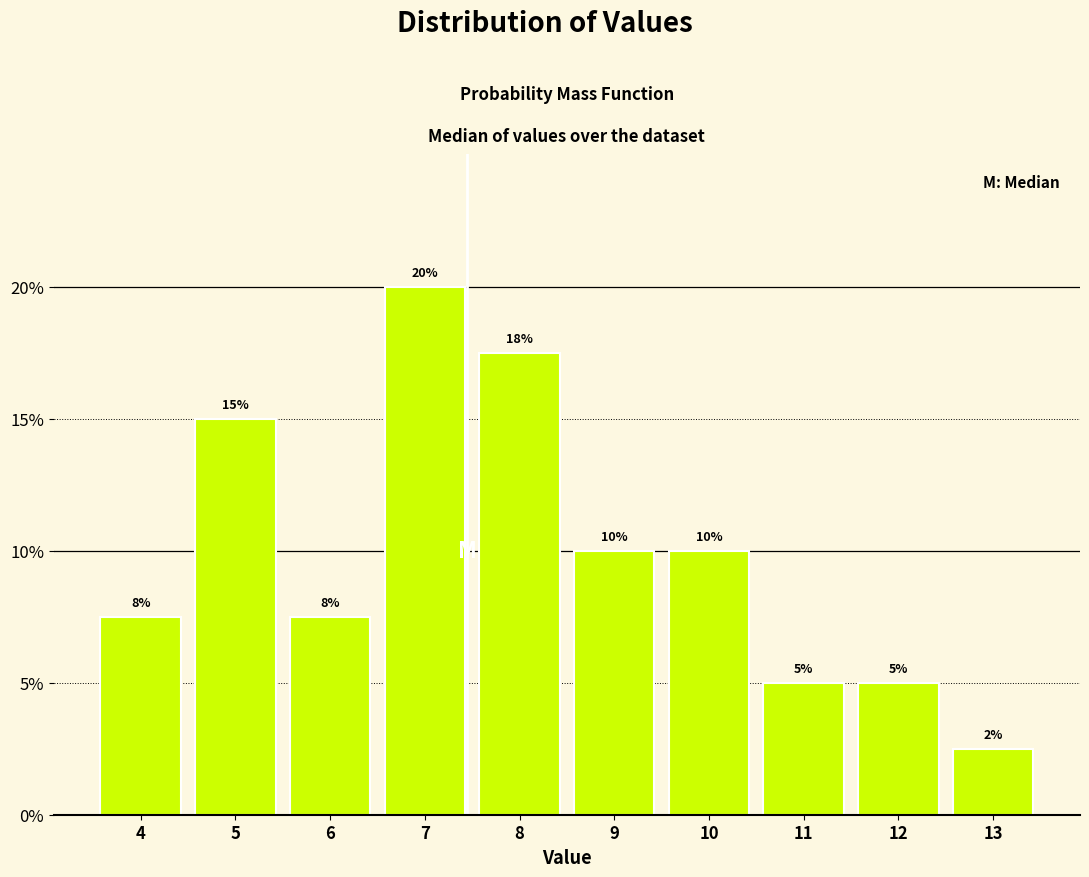

Between 12 and 5, which is larger?

5